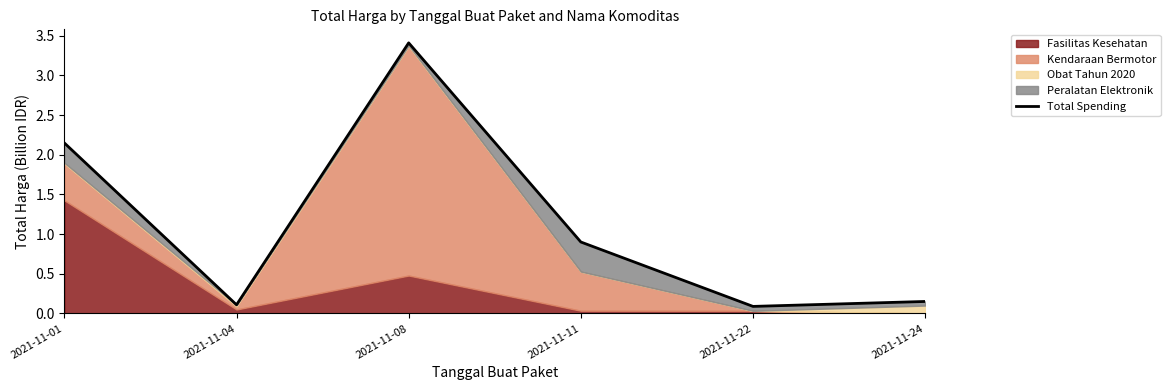

What is the change in value from 2021-11-01 to 2021-11-11?

-1.2